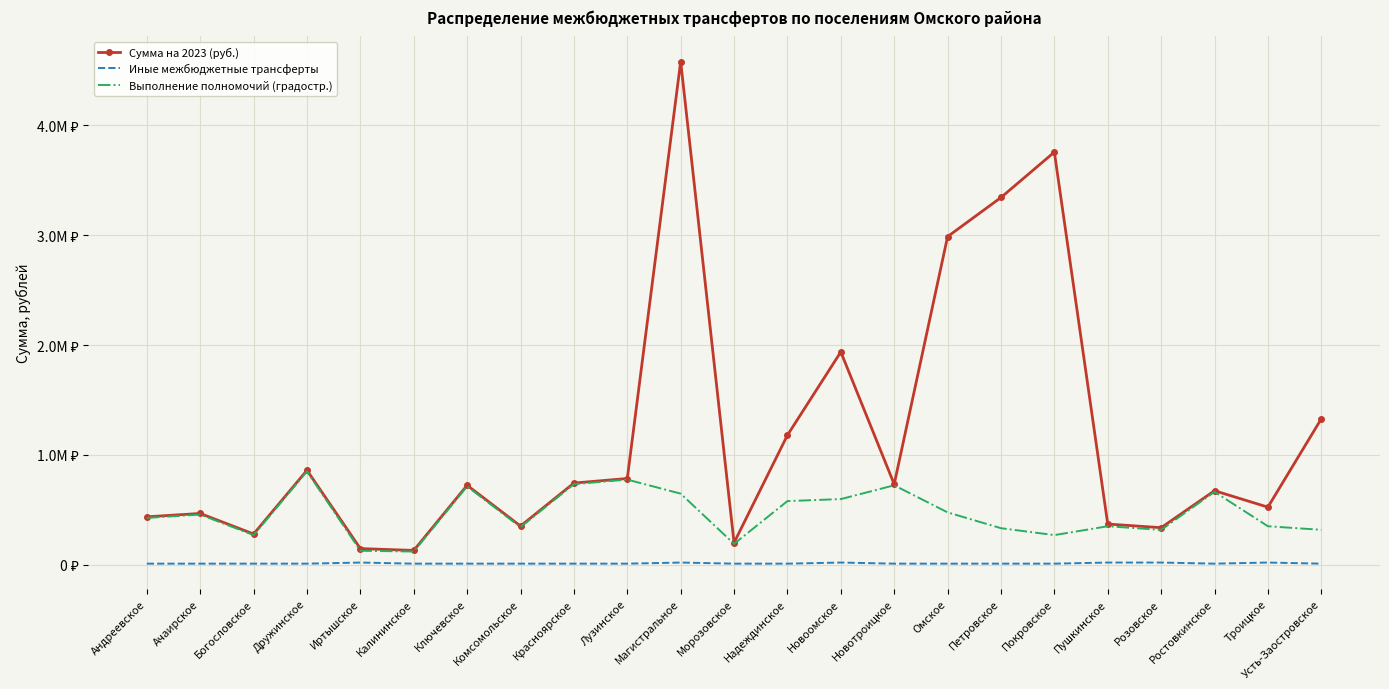

What are all the series names shown in the legend?

Сумма на 2023 (руб.), Иные межбюджетные трансферты, Выполнение полномочий (градостр.)